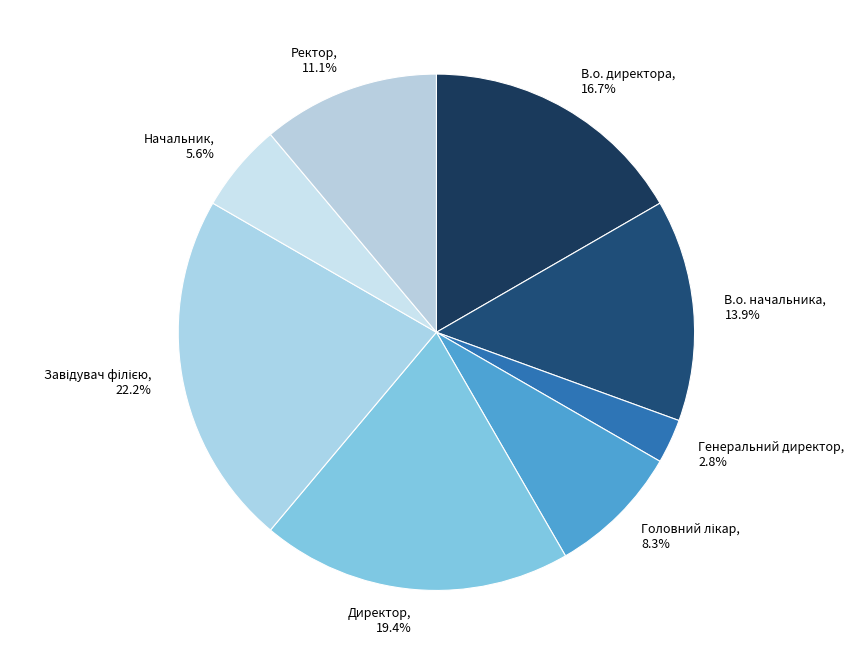

Which has a higher value, Директор, 19.4% or Генеральний директор, 2.8%?

Директор, 19.4%